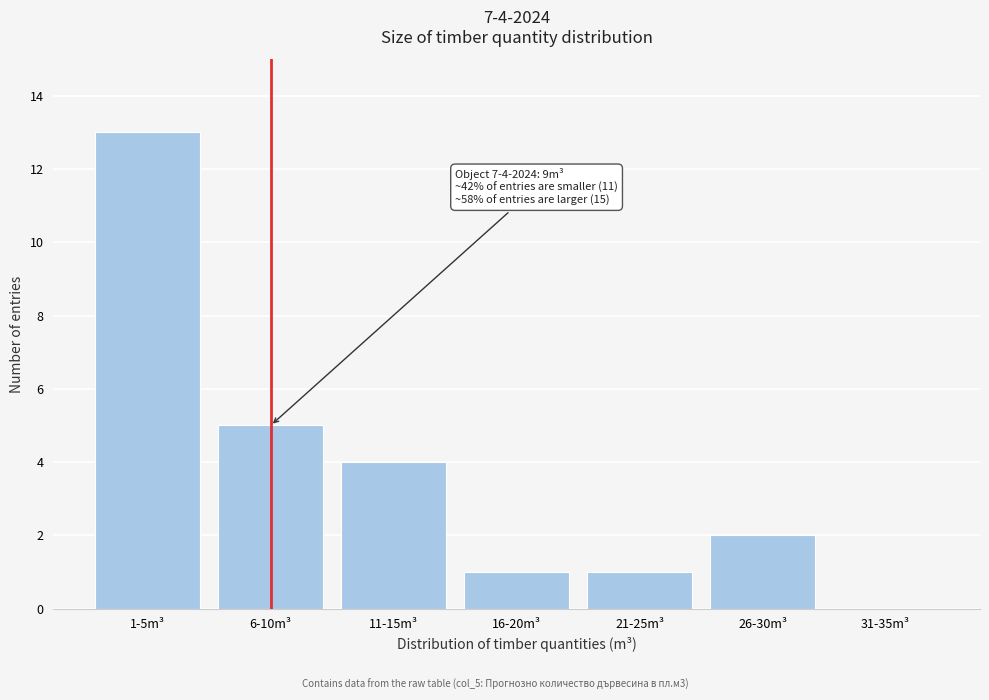

Reading left to right, what are all the values shown in this chart?

1-5m³=13	6-10m³=5	11-15m³=4	16-20m³=1	21-25m³=1	26-30m³=2	31-35m³=0